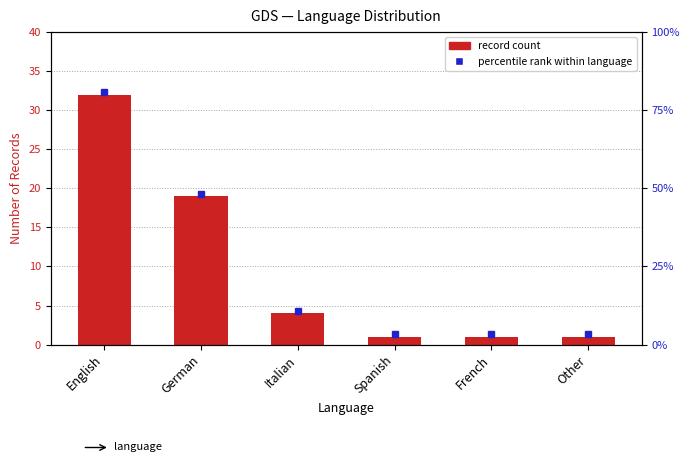

How many data points are less than 4?

3